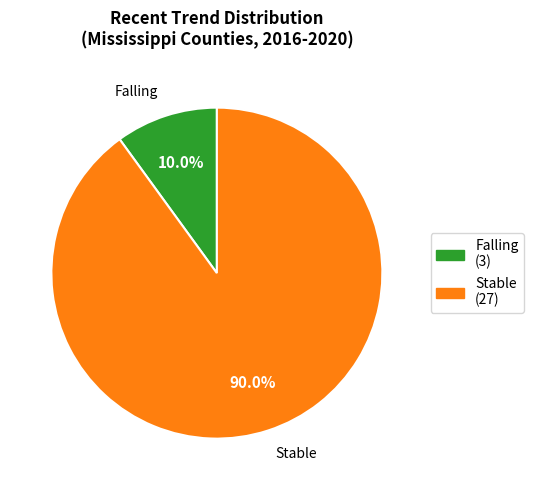

How many segments does this pie chart have?

2